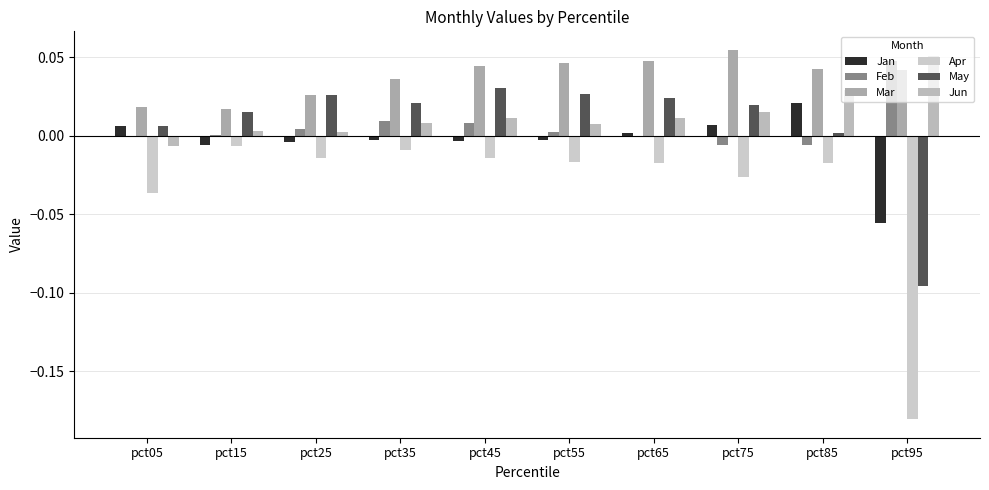

Reading right to left, transcribe all the data shown in this chart.

Jan: -0.1	0.0	0.0	0.0	-0.0	-0.0	-0.0	-0.0	-0.0	0.0
Feb: 0.0	-0.0	-0.0	-0.0	0.0	0.0	0.0	0.0	0.0	-0.0
Mar: 0.0	0.0	0.1	0.0	0.0	0.0	0.0	0.0	0.0	0.0
Apr: -0.2	-0.0	-0.0	-0.0	-0.0	-0.0	-0.0	-0.0	-0.0	-0.0
May: -0.1	0.0	0.0	0.0	0.0	0.0	0.0	0.0	0.0	0.0
Jun: 0.1	0.0	0.0	0.0	0.0	0.0	0.0	0.0	0.0	-0.0